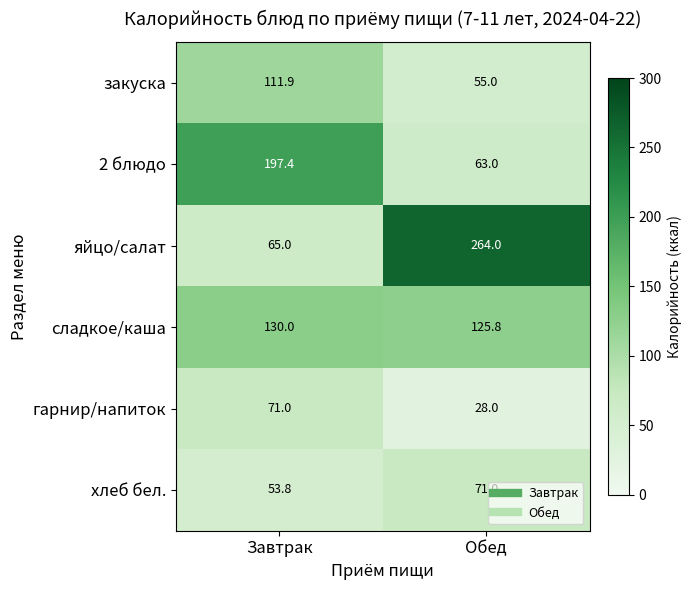

Reading left to right, transcribe all the data shown in this chart.

закуска: 111.9	55.0
2 блюдо: 197.4	63.0
яйцо/салат: 65.0	264.0
сладкое/каша: 130.0	125.8
гарнир/напиток: 71.0	28.0
хлеб бел.: 53.8	71.0